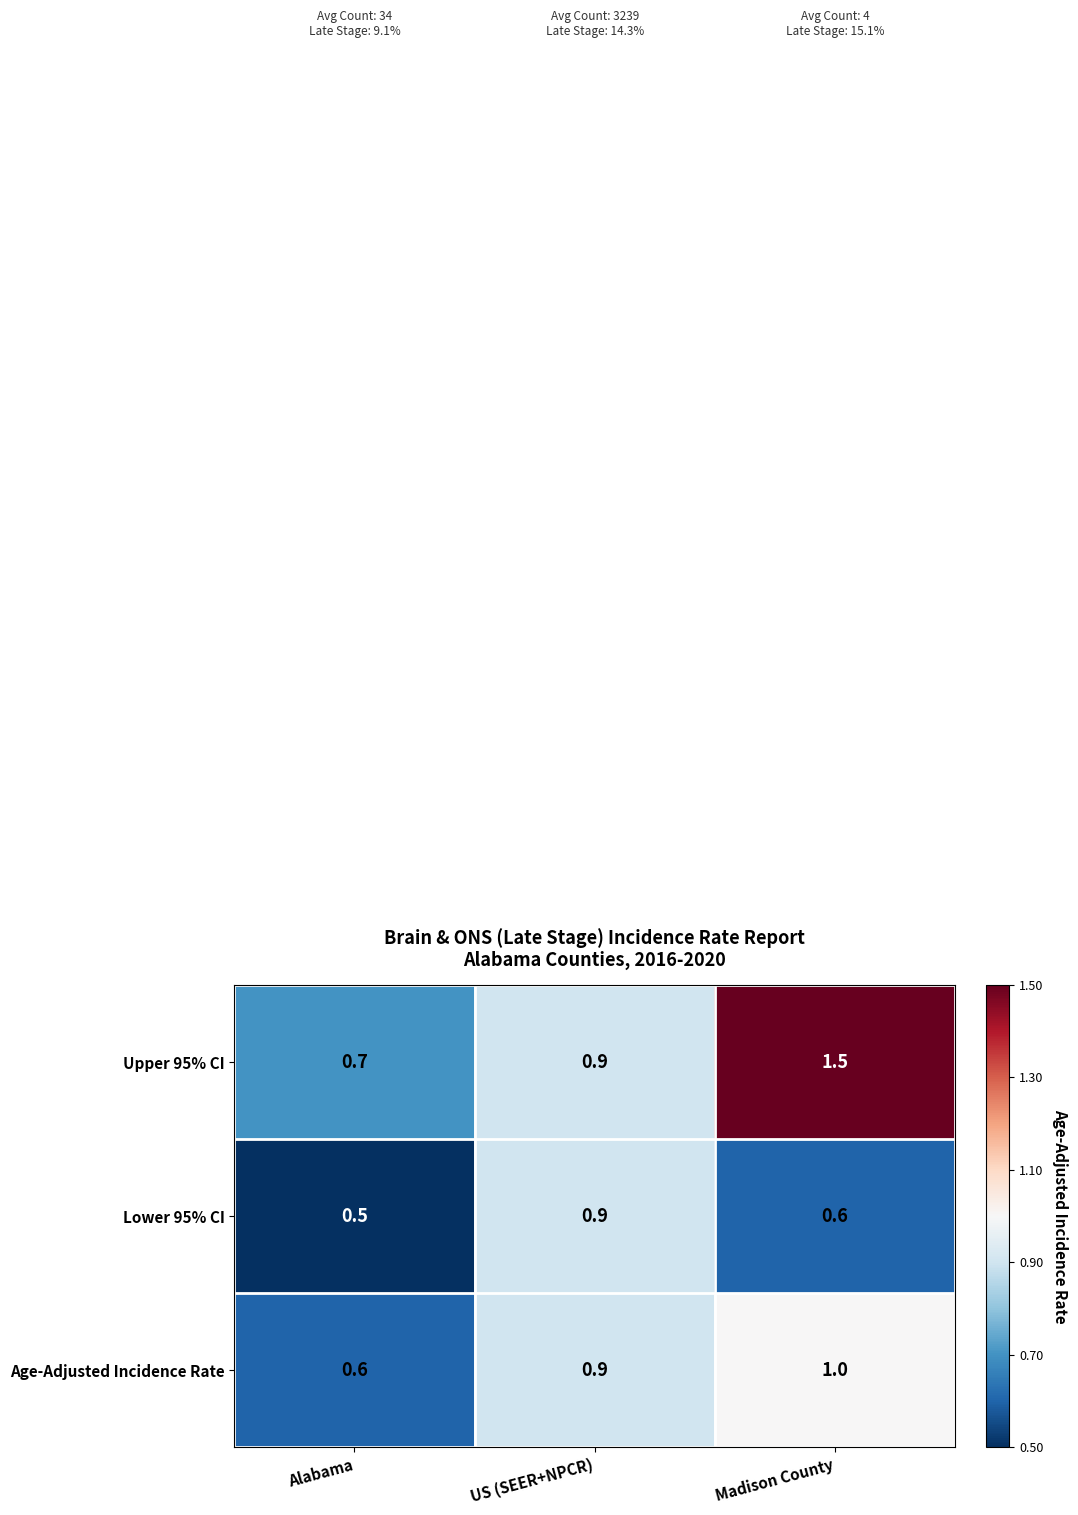

Read the Lower 95% CI value at US (SEER+NPCR).

0.9